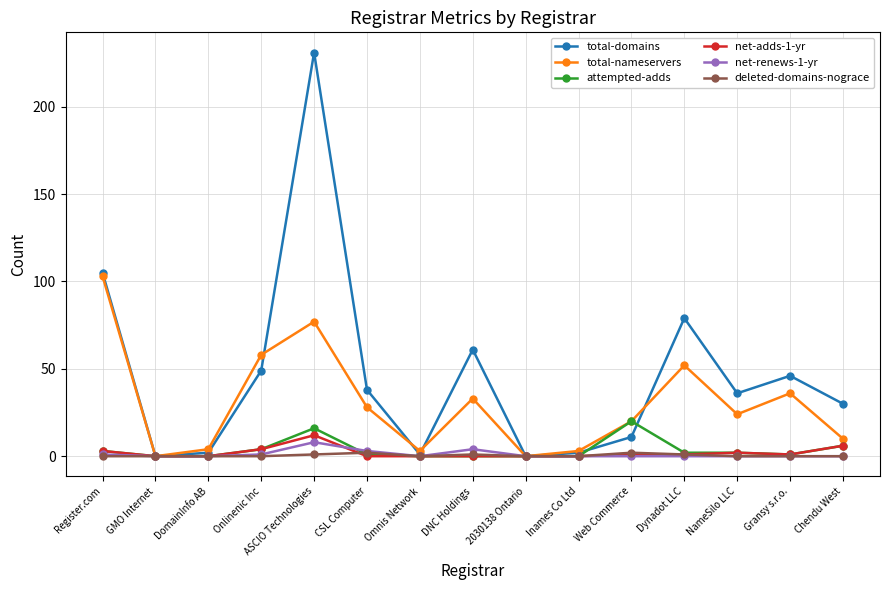

What is the highest value of the total-domains series?

231